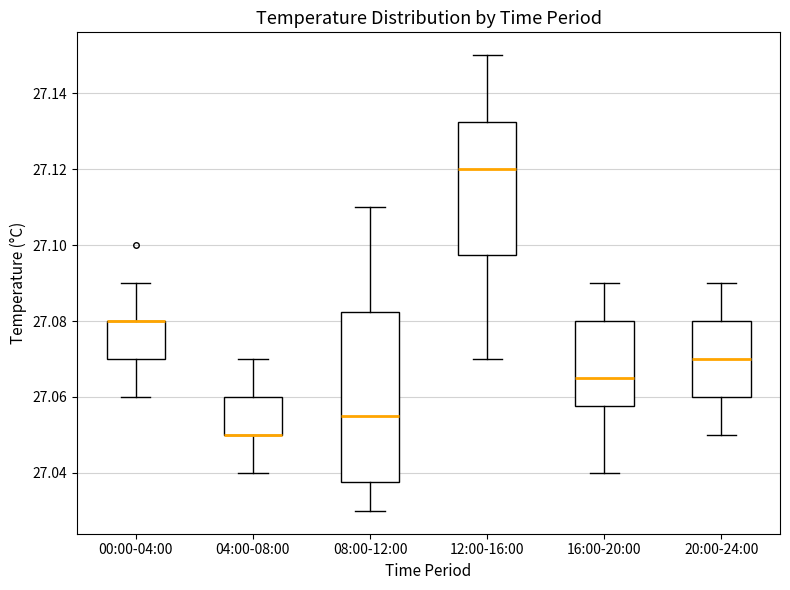

Reading left to right, transcribe this box plot: for each box, give where its median line is, the range the box spans, and where its two whiskers end, as read against the y-axis. The values are not printed on the chart, so give them approximately, as read against the axis.

00:00-04:00: median 27.080 (drawn on the box's upper edge), box 27.070 to 27.080, whiskers 27.060 to 27.090
04:00-08:00: median 27.050 (drawn on the box's lower edge), box 27.050 to 27.060, whiskers 27.040 to 27.070
08:00-12:00: median 27.056, box 27.038 to 27.082, whiskers 27.030 to 27.110
12:00-16:00: median 27.120, box 27.098 to 27.132, whiskers 27.070 to 27.150
16:00-20:00: median 27.066, box 27.058 to 27.080, whiskers 27.040 to 27.090
20:00-24:00: median 27.070, box 27.060 to 27.080, whiskers 27.050 to 27.090